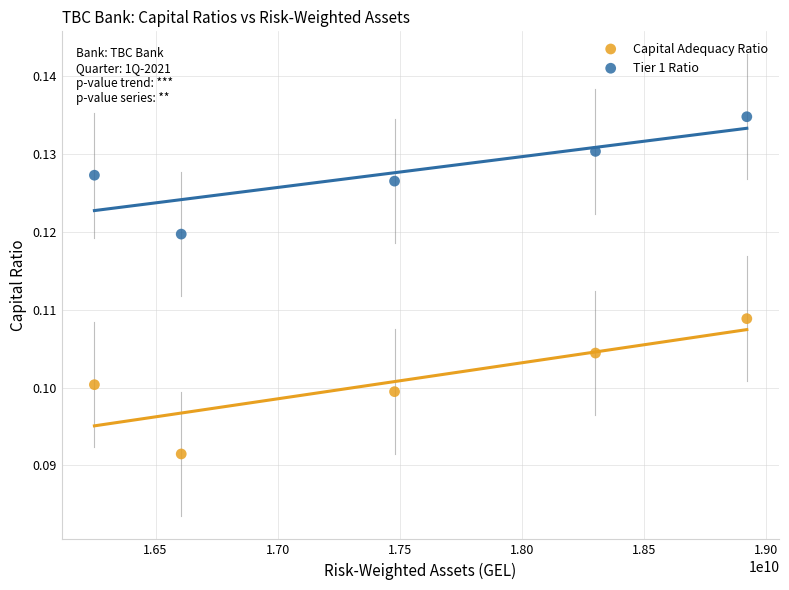

Which series has the widest spread of Y values?

Capital Adequacy Ratio